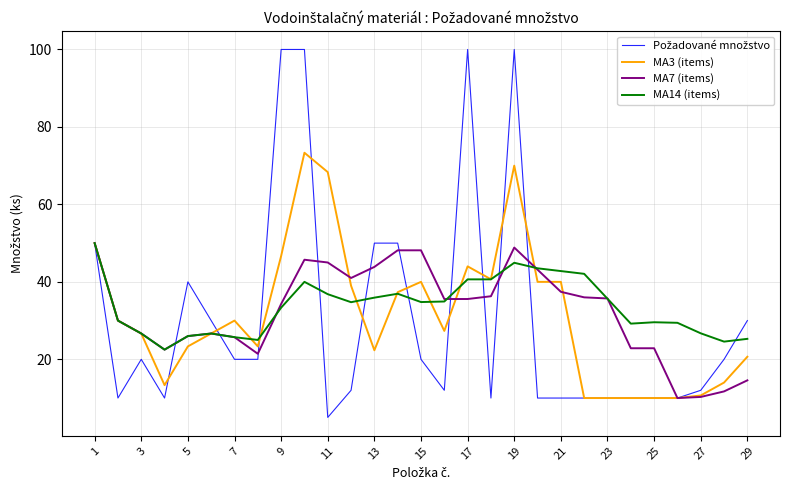

What is the difference between the maximum and minimum values in the MA14 (items) series?

27.5